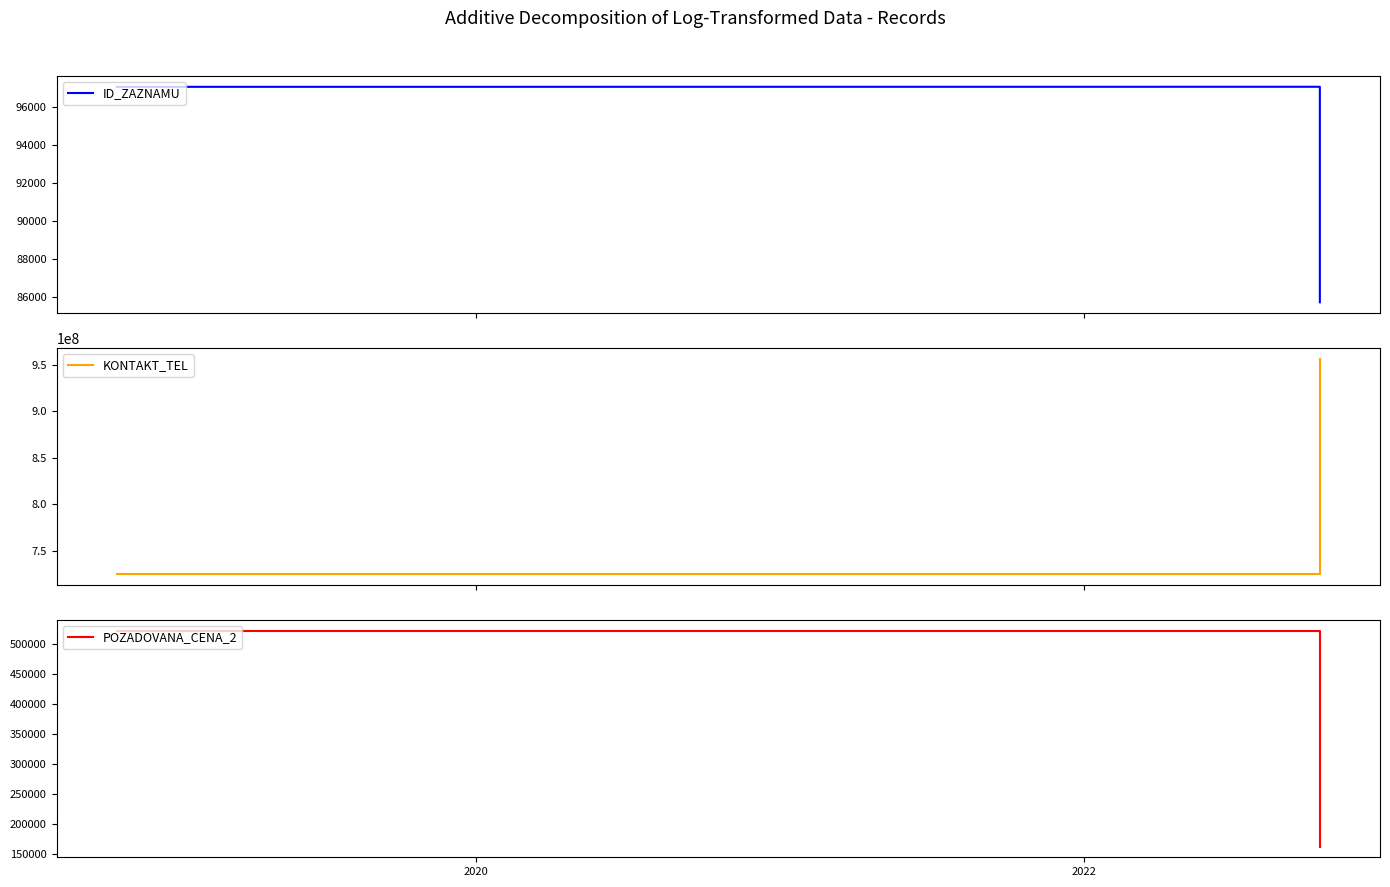

Which series has the widest spread of values?

KONTAKT_TEL